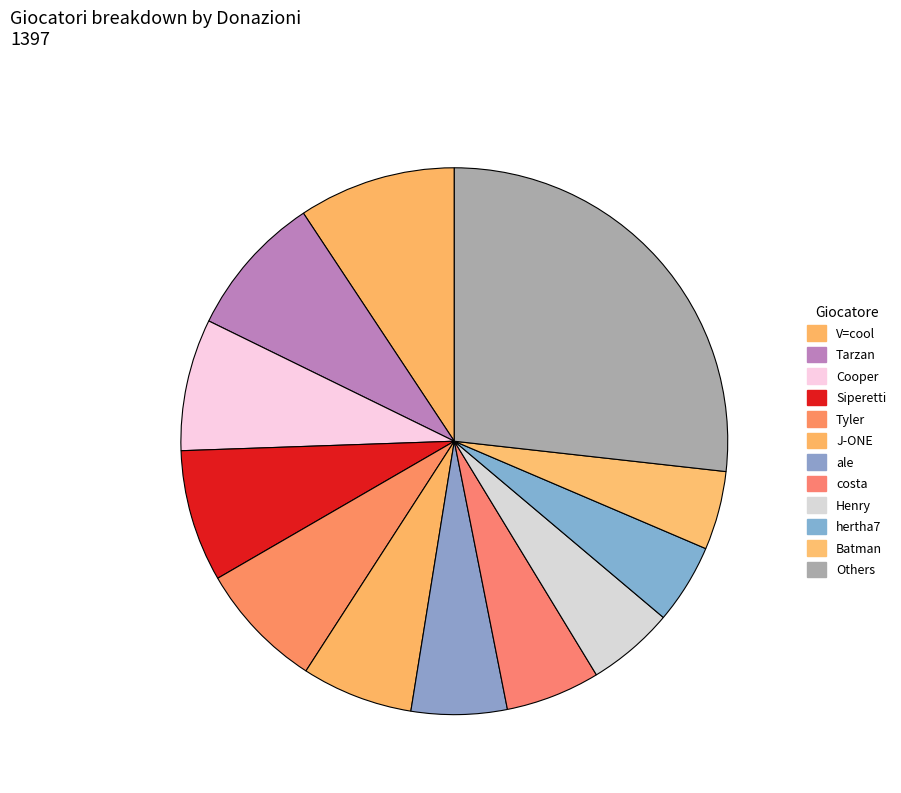

How many slices are in this pie chart?

12